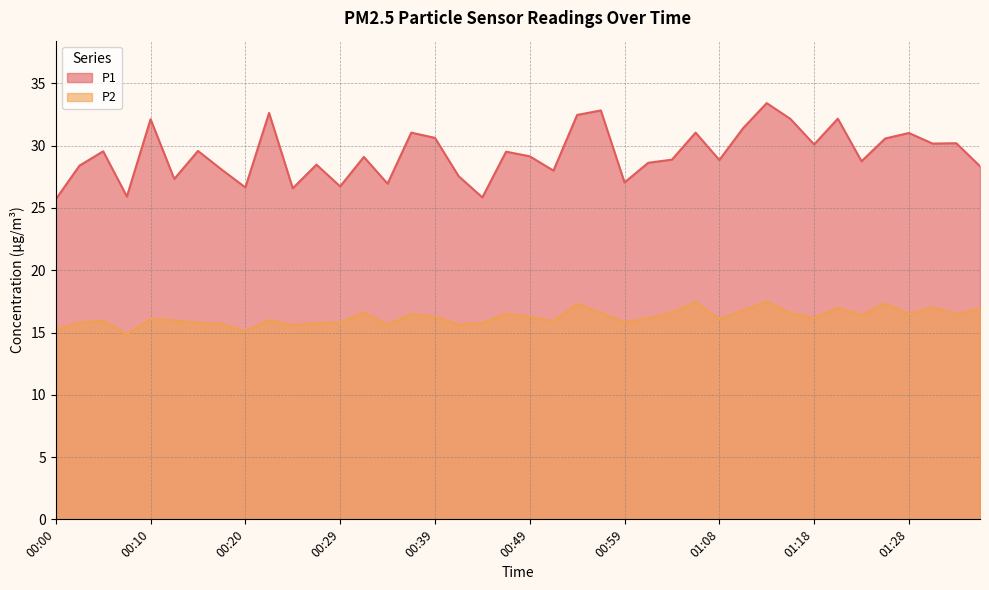

Which series has the widest spread of values?

P1